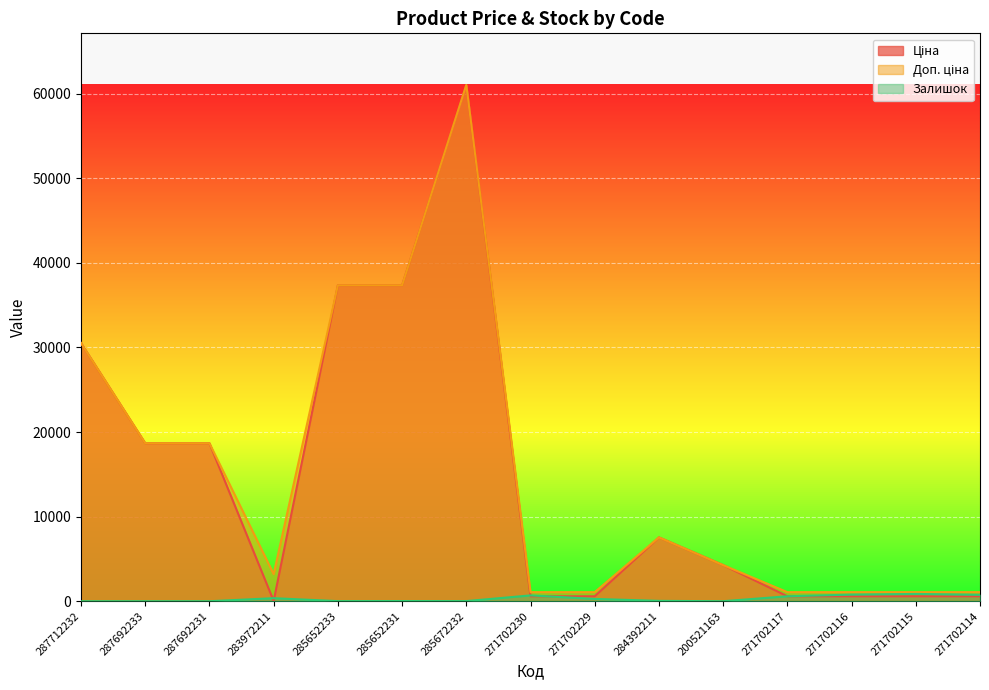

What is the total value across all series at 283972211?

3597.1